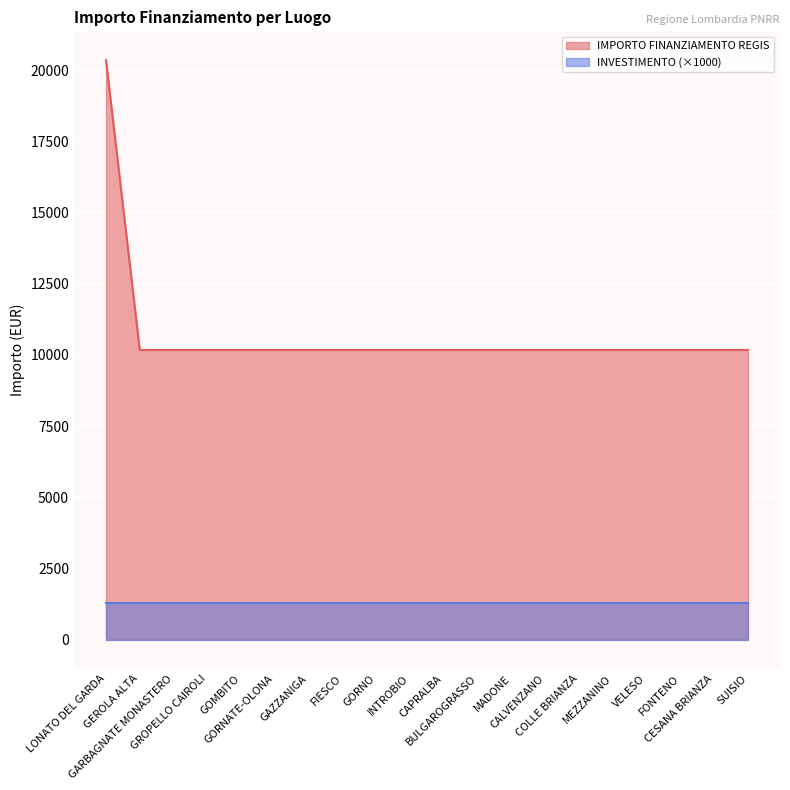

How many series are shown in this chart?

2